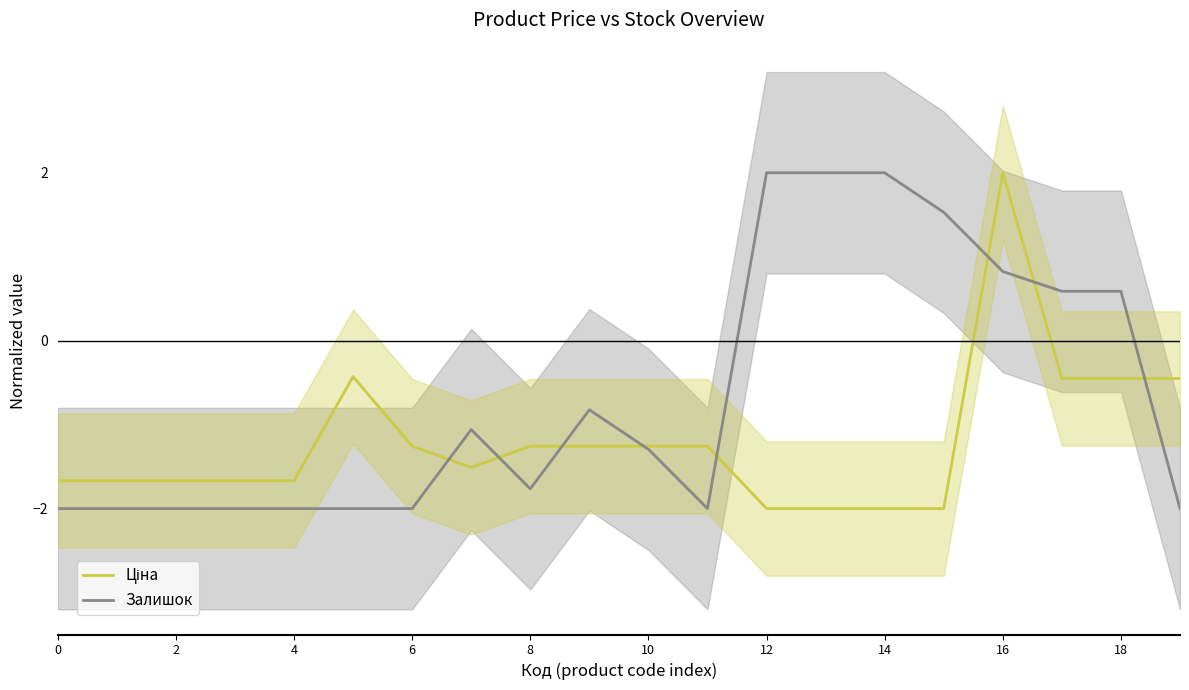

What is the minimum value shown in the chart?

-2.0